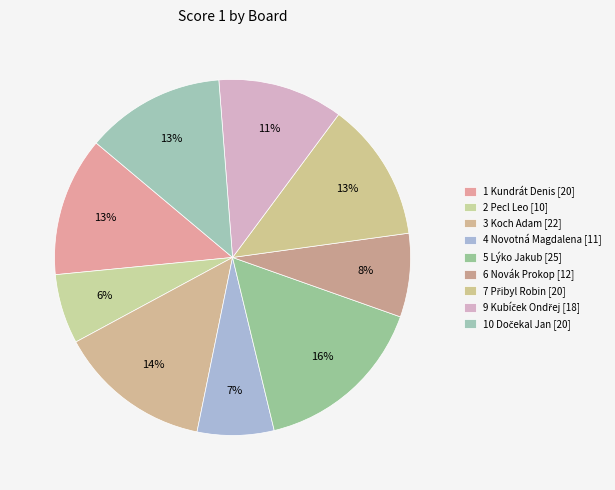

How many slices are in this pie chart?

9